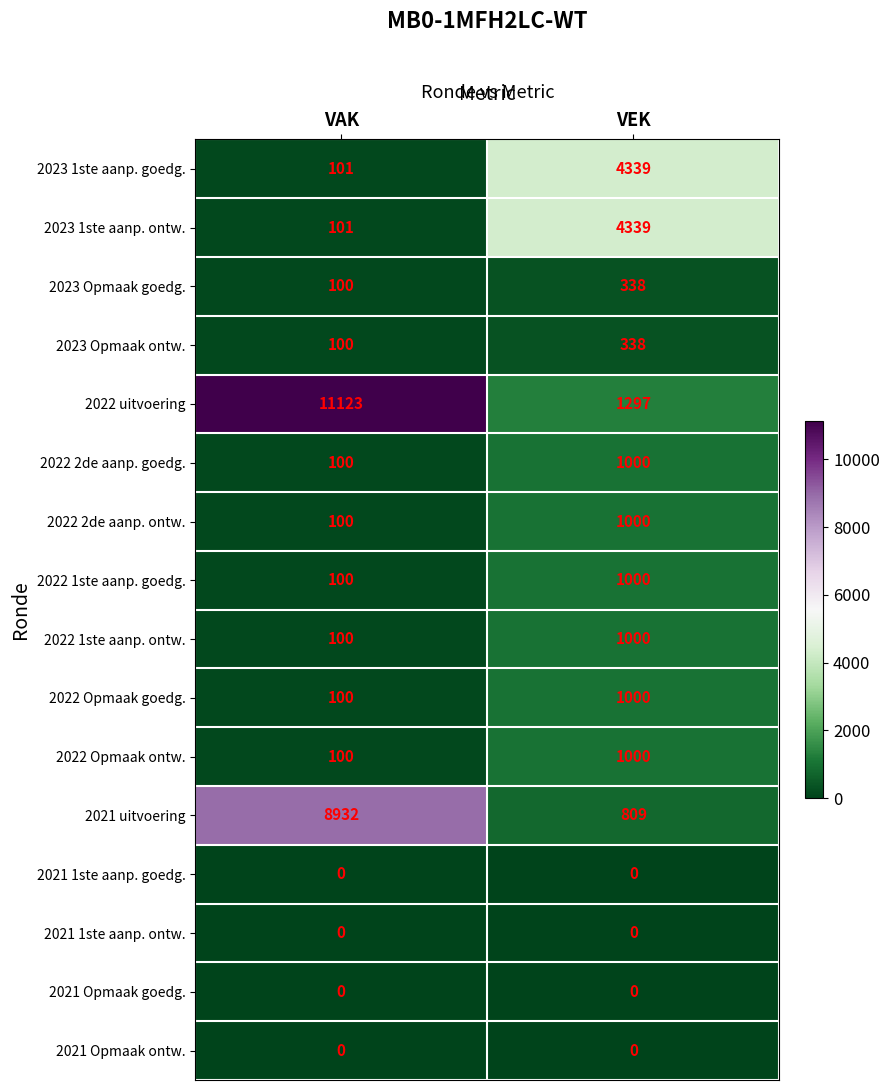

Which series has the largest range (max minus min)?

2022 uitvoering